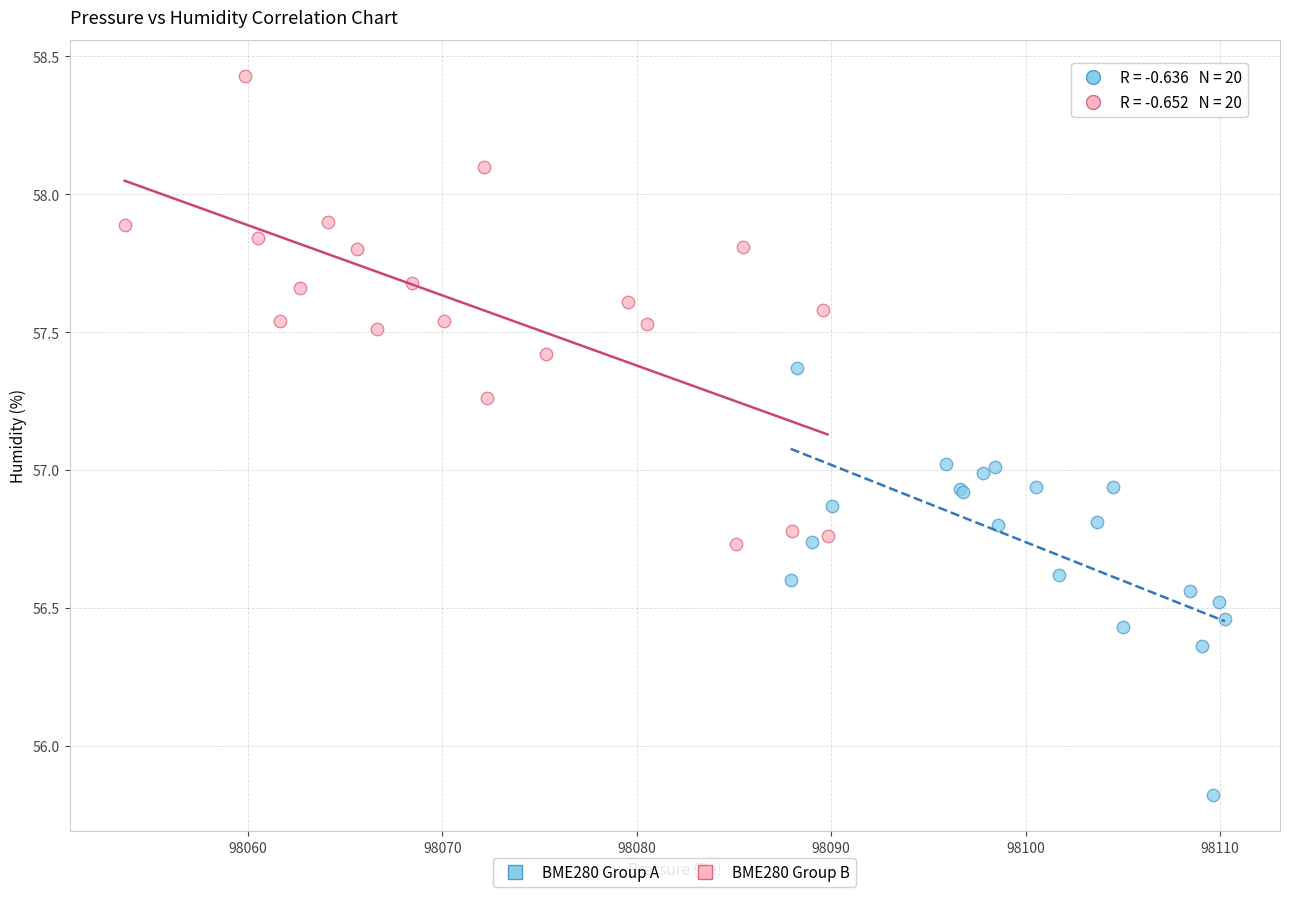

Which series contains the highest Y value?

BME280 Group B